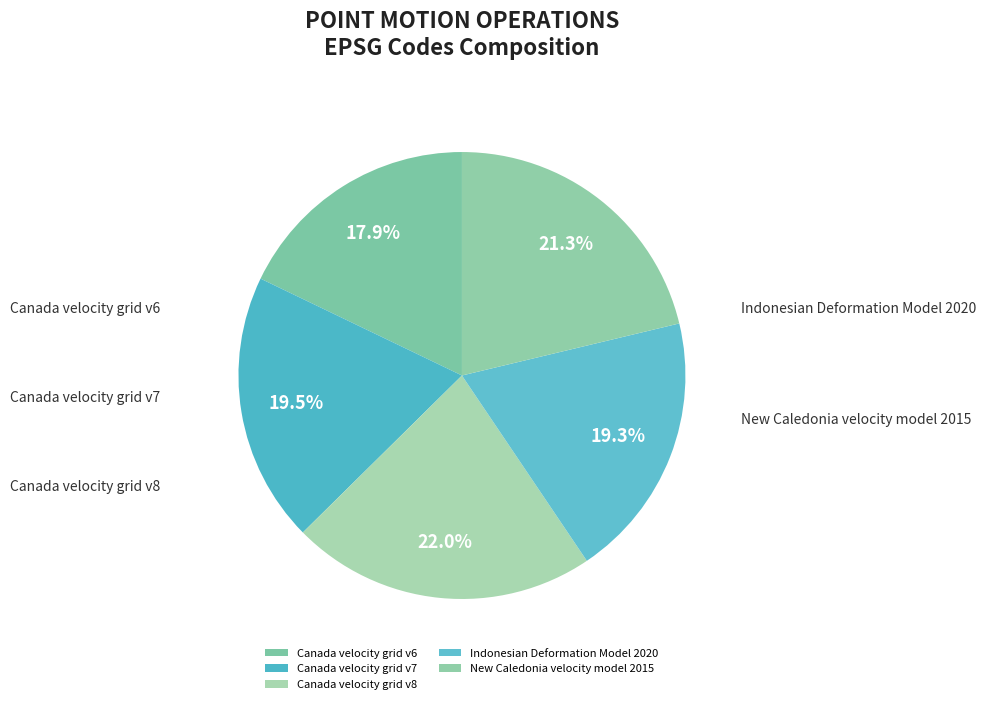

Is it true that Canada velocity grid v7 is 20% of the pie?

True